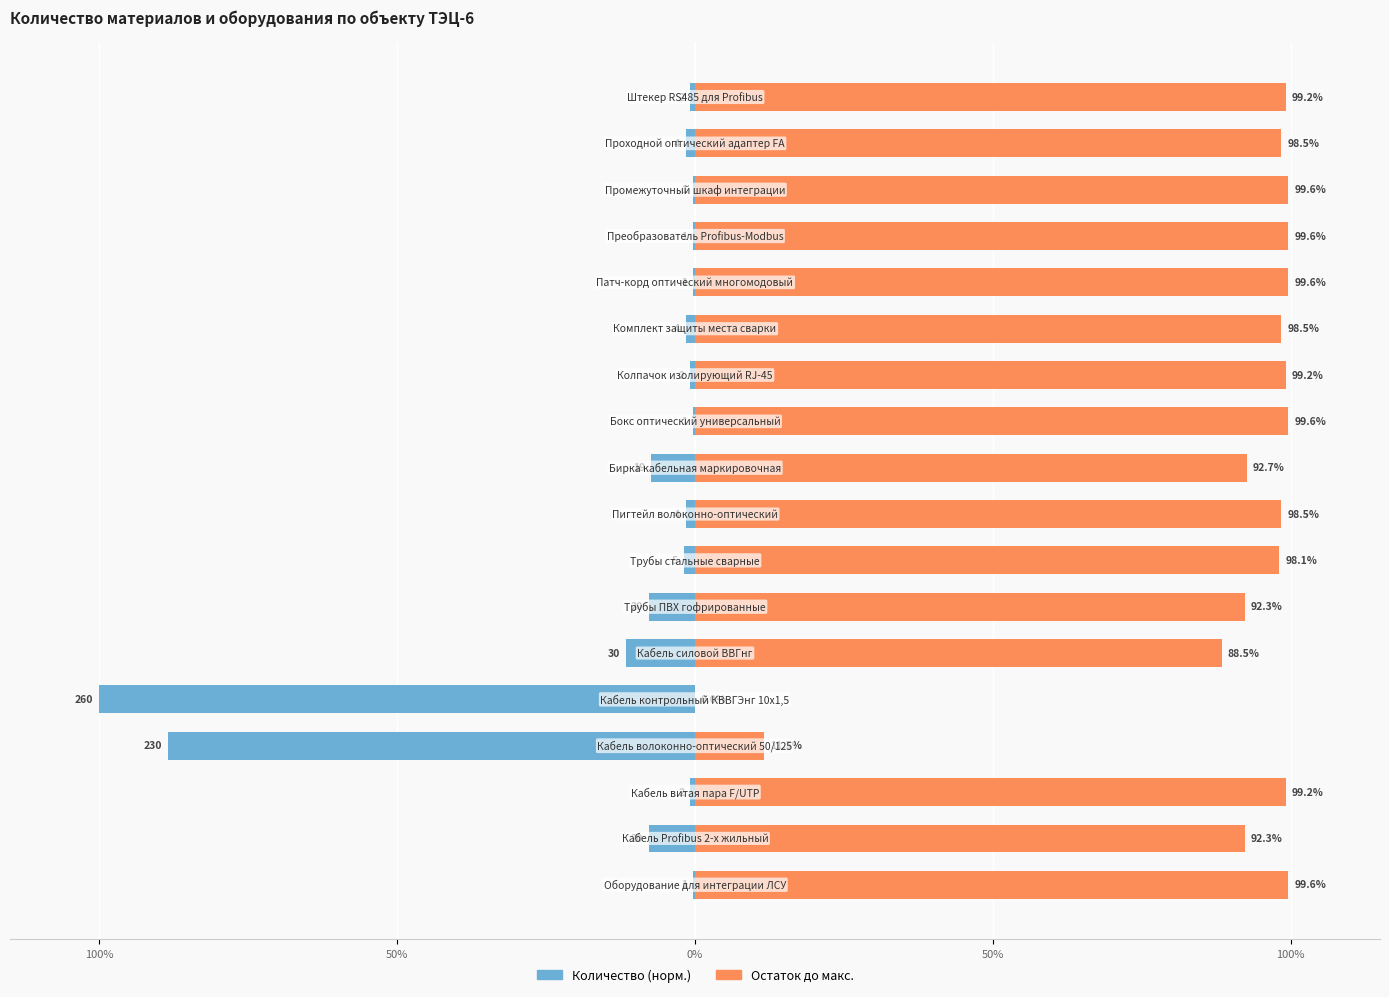

The value of Количество (норм.) at 100% is -100.0. True or false?

True